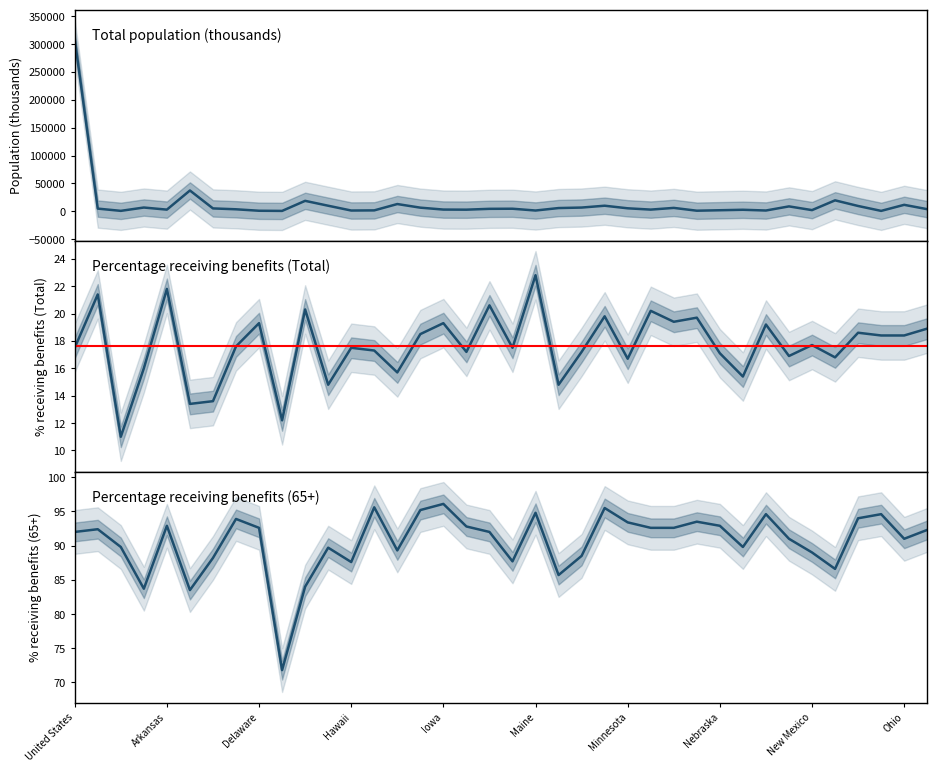

Rank the series by their maximum value, from highest to lowest.

Total population (thousands), Percentage receiving benefits (65+), Percentage receiving benefits (Total)